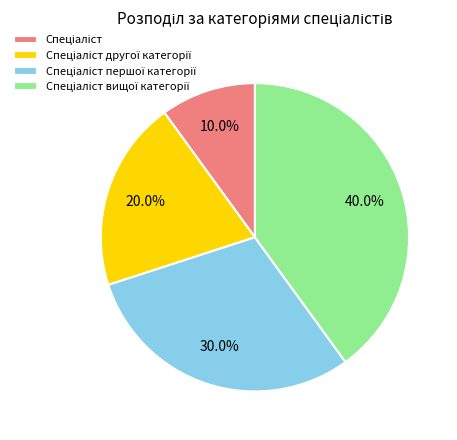

Is there any slice that represents more than half of the pie?

No